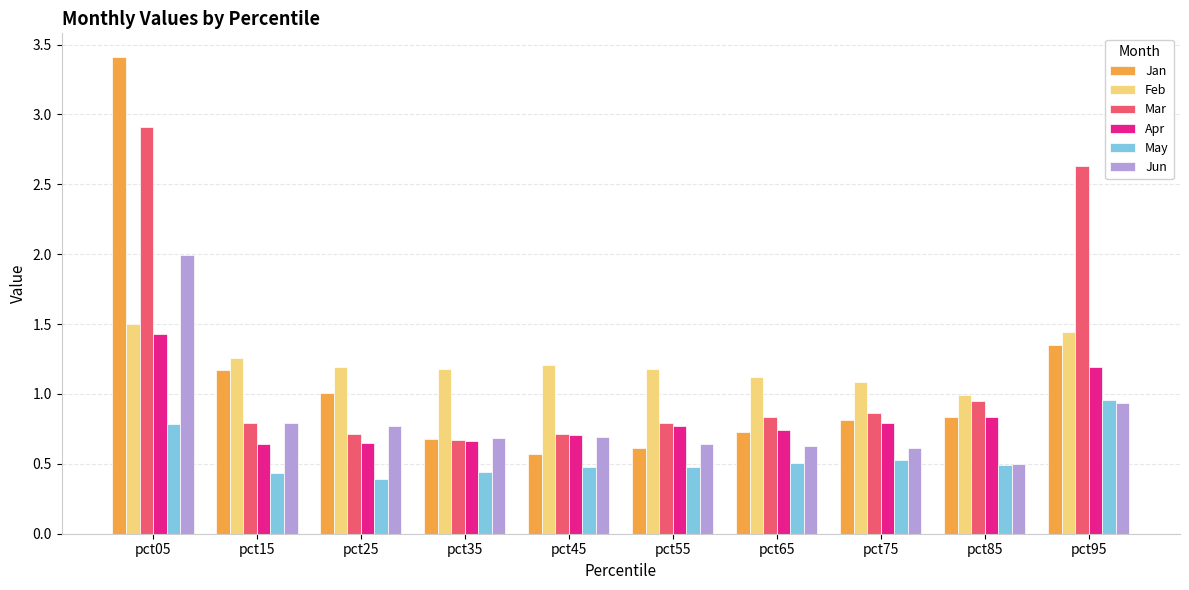

Does the chart contain stacked bars?

No